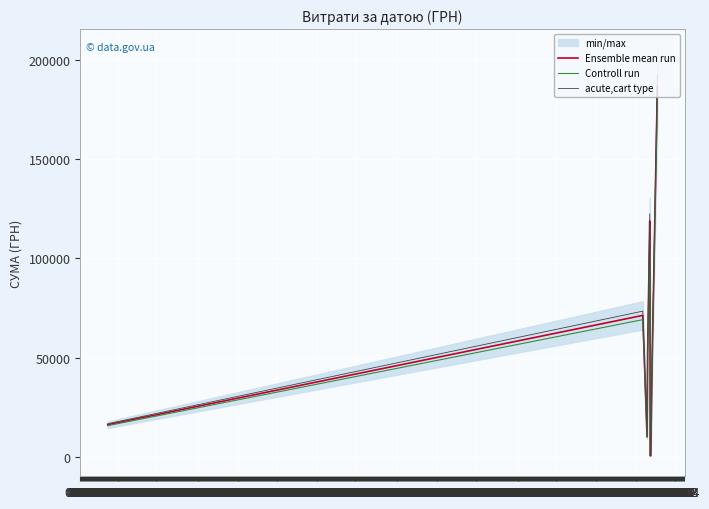

What is the value of the Ensemble mean run point at the 3rd from the left?

10134.3